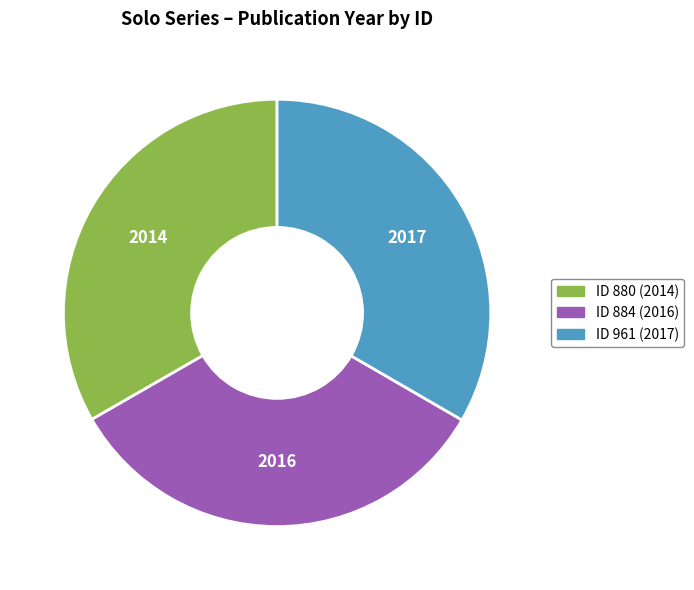

Count the number of slices in the pie.

3